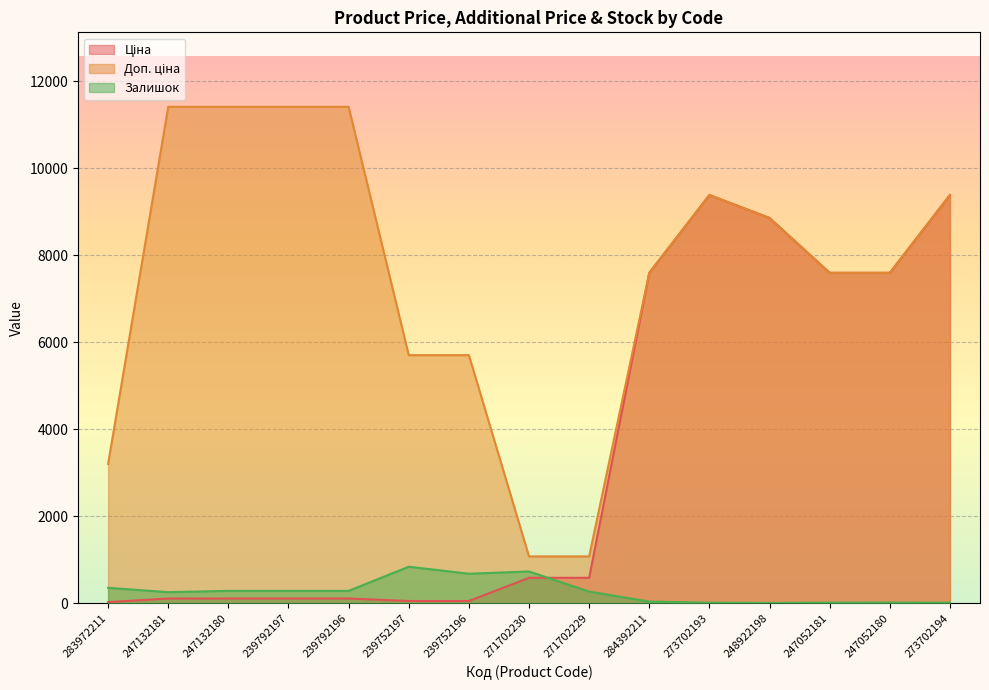

What is the label of the 6th point from the right?

284392211